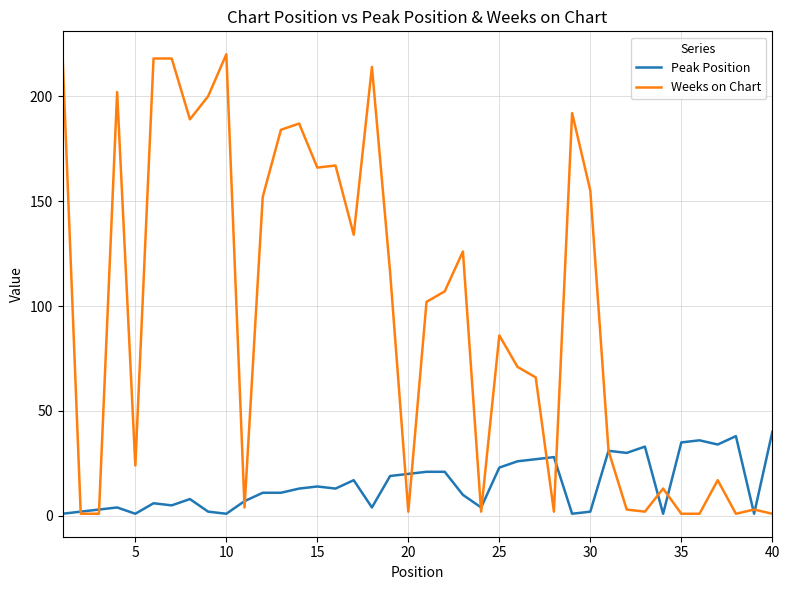

Rank the series by their maximum value, from lowest to highest.

Peak Position, Weeks on Chart